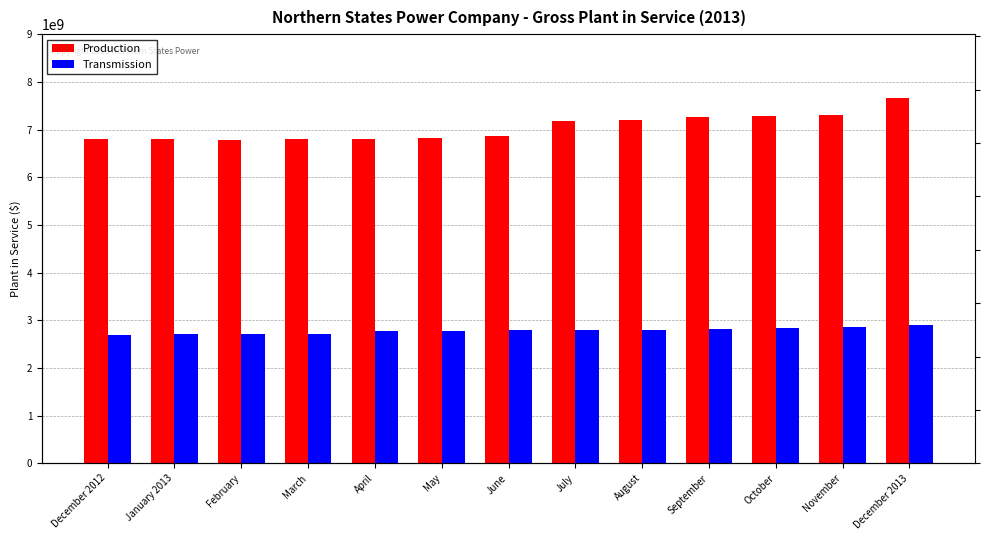

Reading left to right, extract all data points from this chart.

Production: December 2012=6796210576.1	January 2013=6801783537.7	February=6788940648.9	March=6793185006.6	April=6805391487.2	May=6815209083.2	June=6873690482.9	July=7180263666.4	August=7194853321.3	September=7255884324.8	October=7274783555.6	November=7313484915.4	December 2013=7656086190.6
Transmission: December 2012=2684625374.7	January 2013=2701715317.4	February=2703944320.9	March=2721726030.6	April=2765862179.0	May=2780588432.9	June=2787550879.5	July=2797109503.7	August=2799812750.2	September=2818931996.2	October=2827592098.2	November=2855577826.9	December 2013=2890565367.8